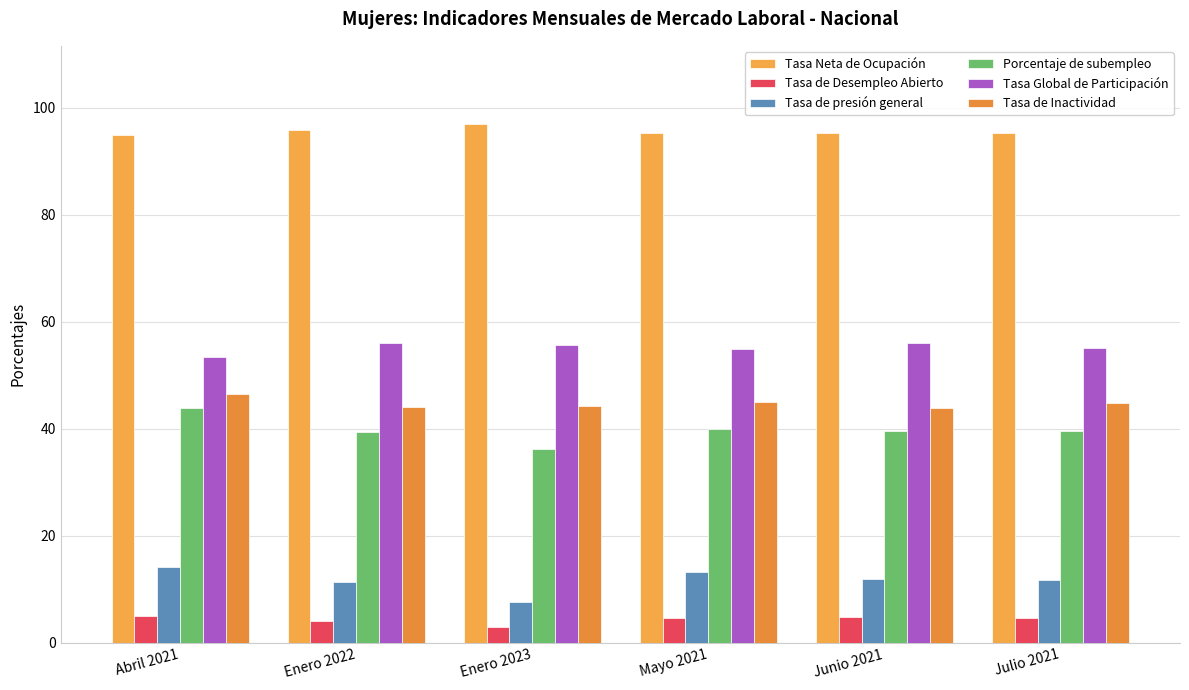

What is the approximate value of Tasa de Desempleo Abierto at Abril 2021?

5.1